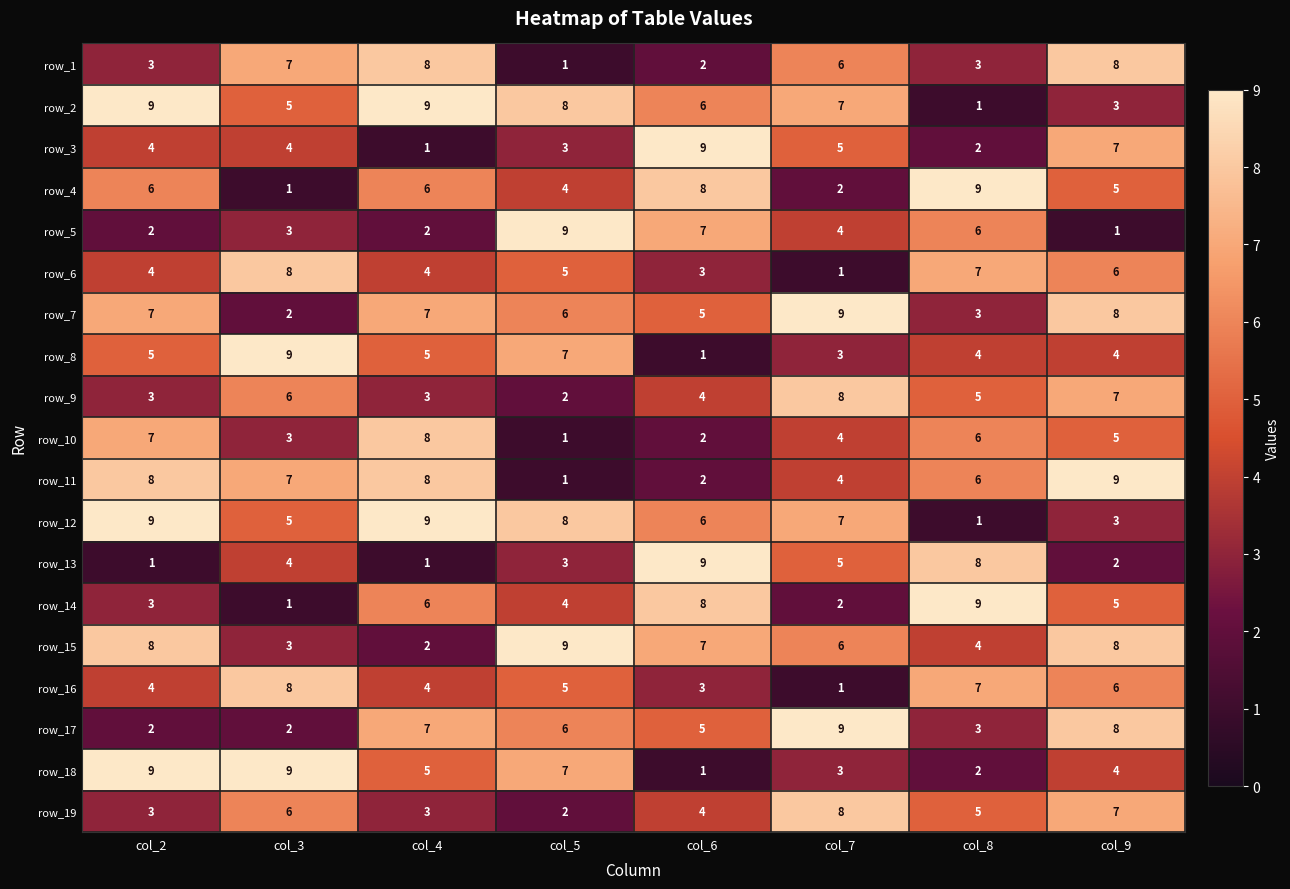

What is the spread (max minus min) of values at col_5?

8